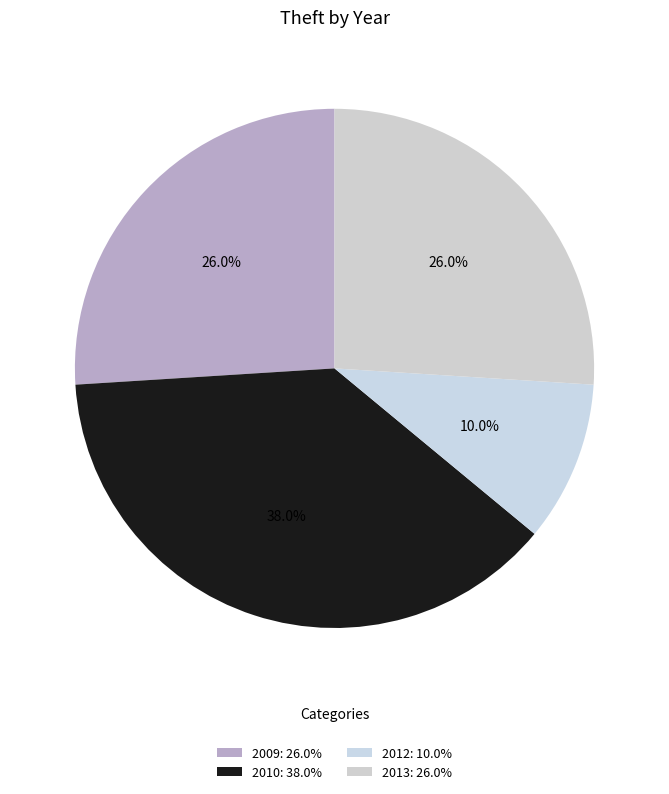

Which category has the smallest portion of the pie?

2012